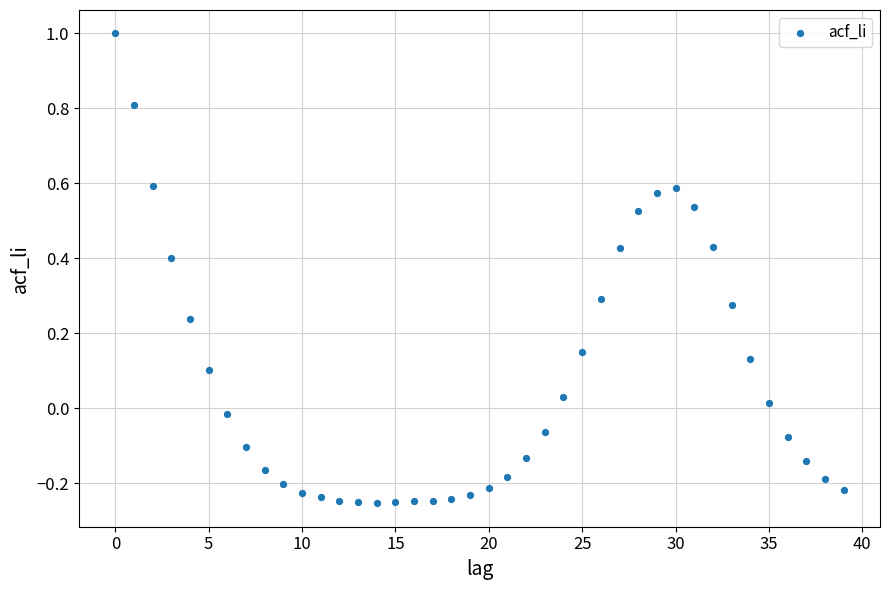

What is the range of Y values (max minus min)?

1.3